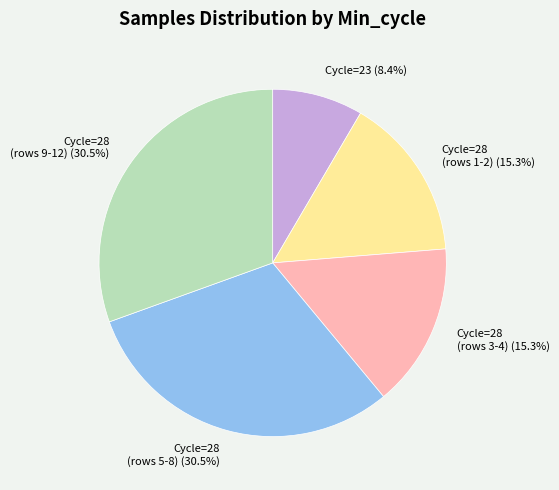

Combined, do Cycle=23 and Cycle=28 (rows 3-4) account for over 50%?

No